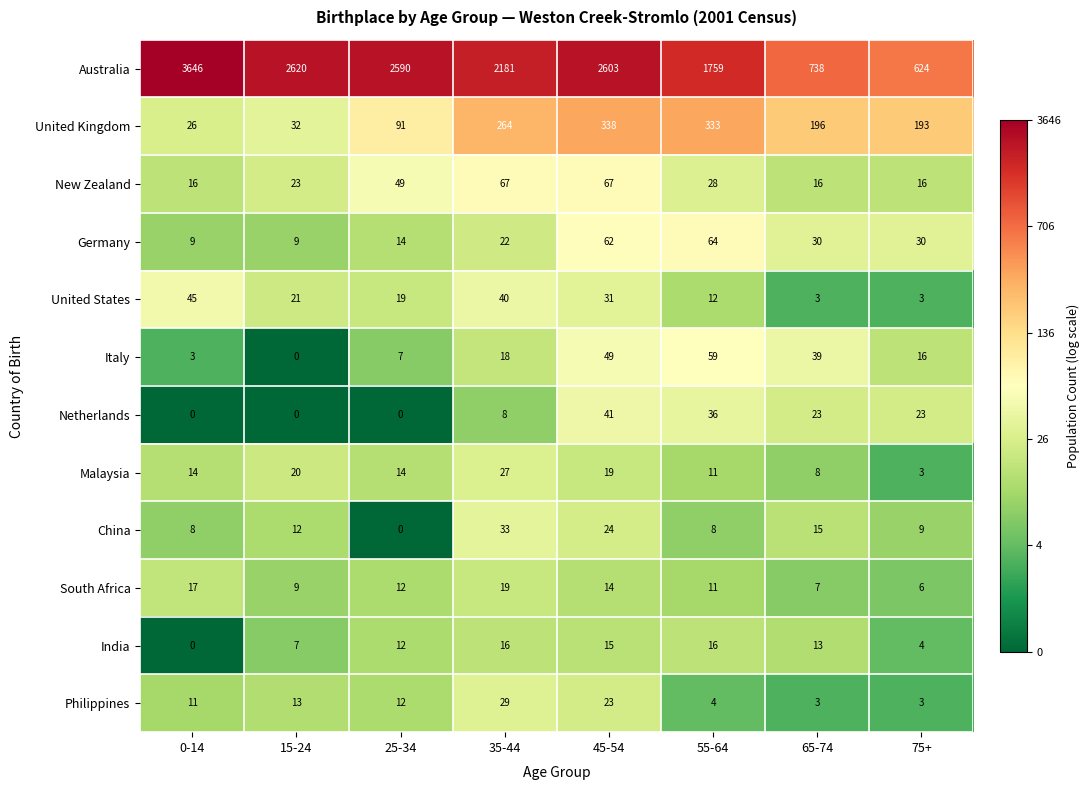

What is the total value across all series at 65-74?

1091